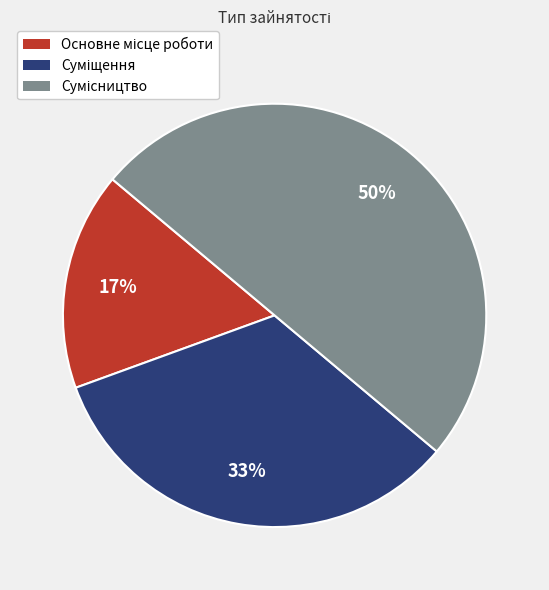

To the nearest percent, what is the difference between the largest and smallest slice percentages?

33%